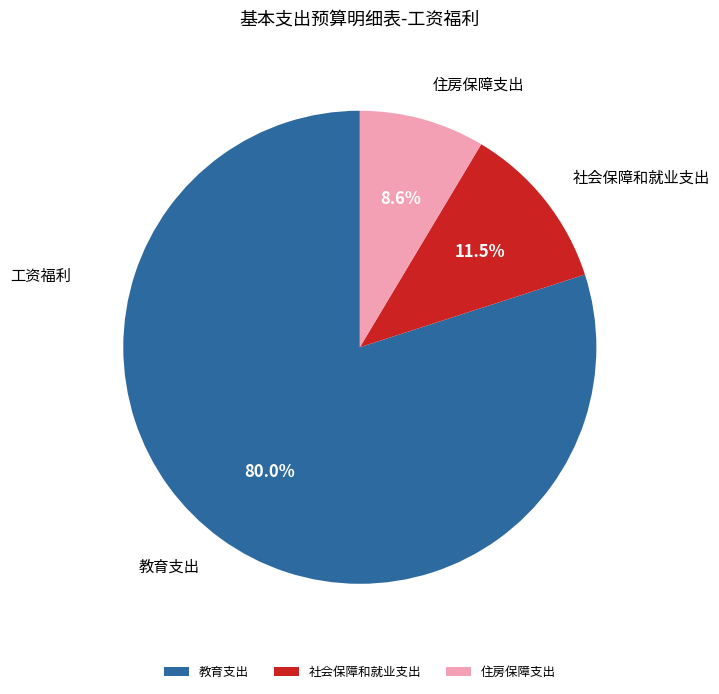

What percentage do 教育支出 and 住房保障支出 together represent?

88.5%